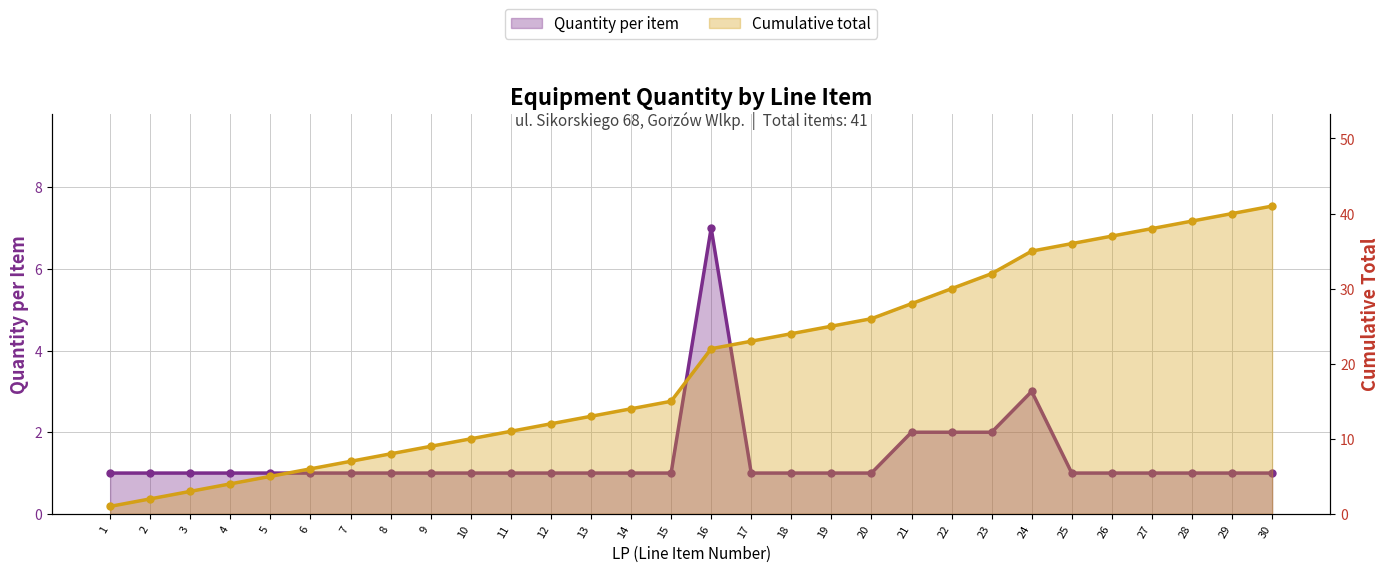

Between 19 and 20, which series saw the biggest shift?

Cumulative total